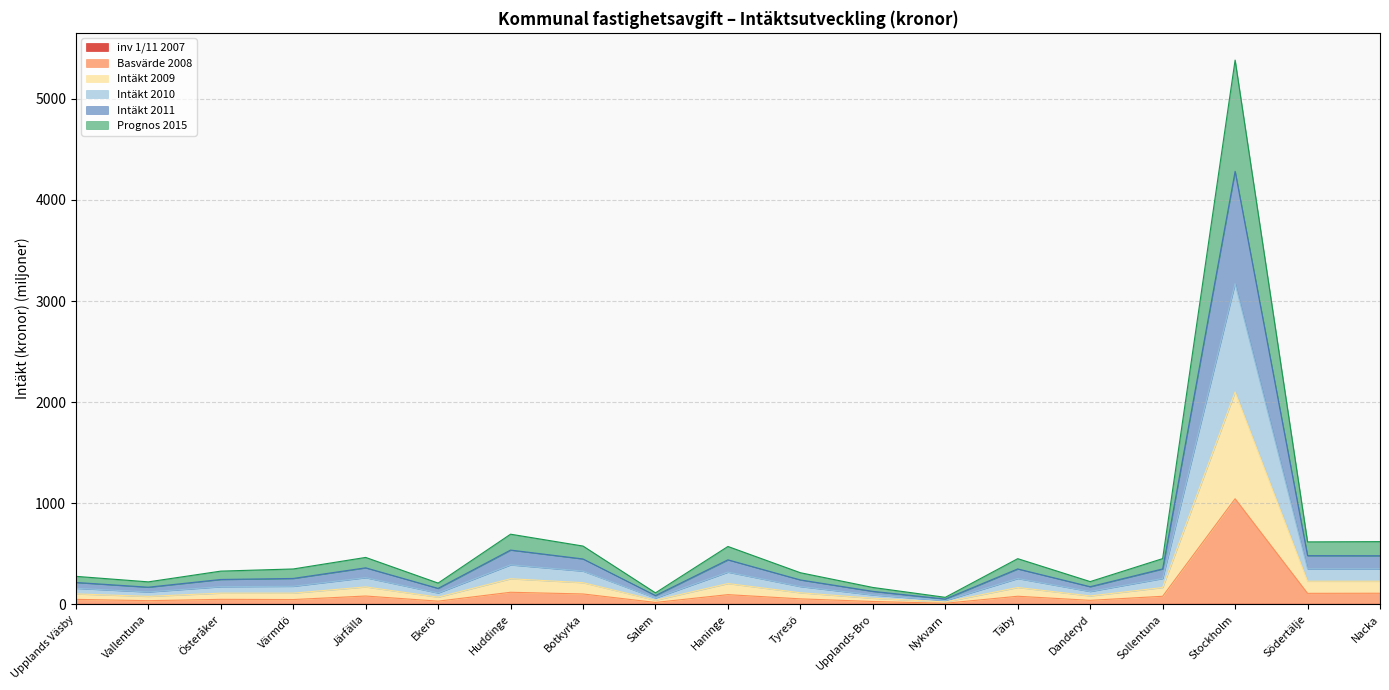

What position from the left is Upplands-Bro?

12